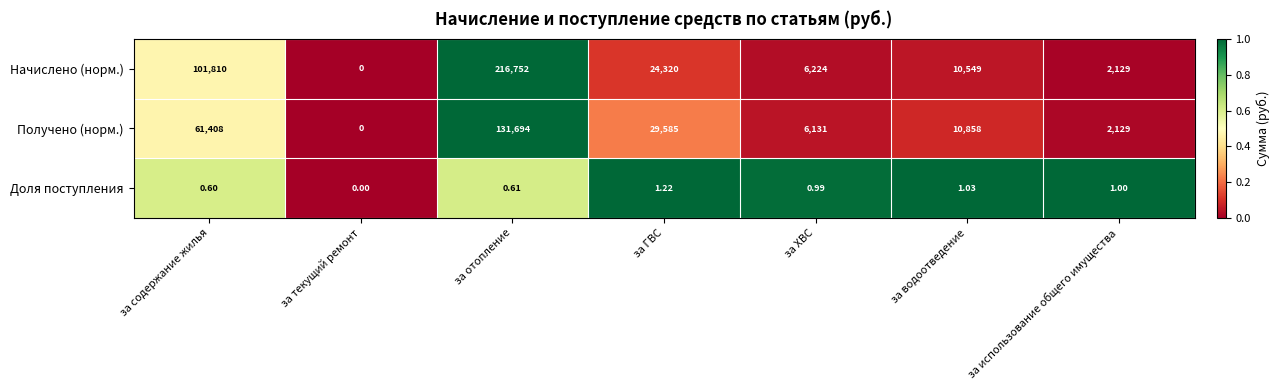

At which label does Получено (норм.) first exceed 10858?

за содержание жилья